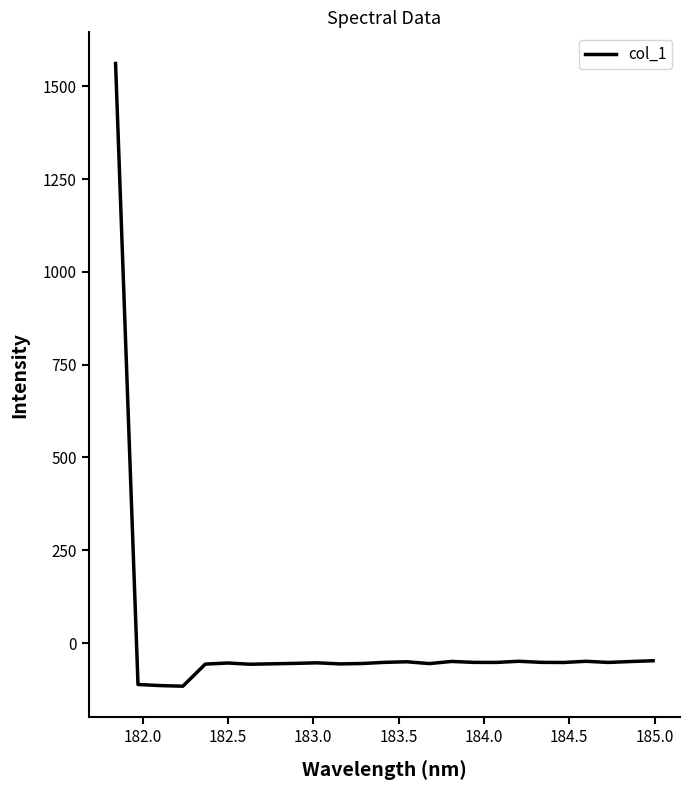

What is the difference between the maximum and minimum values?

1677.8